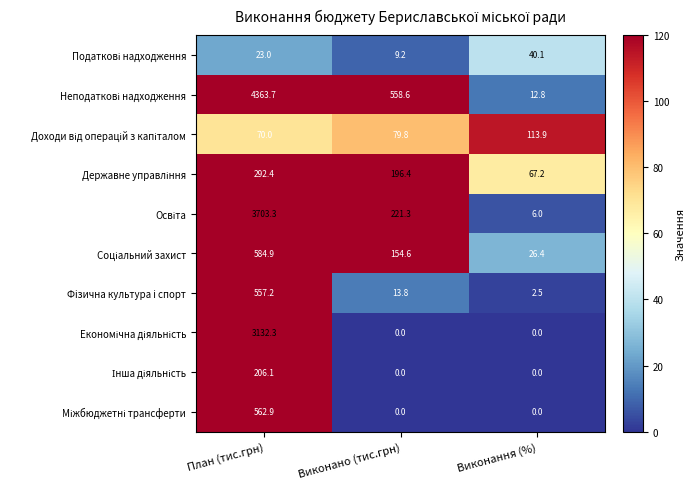

What is the total value across all series at План (тис.грн)?

13495.8